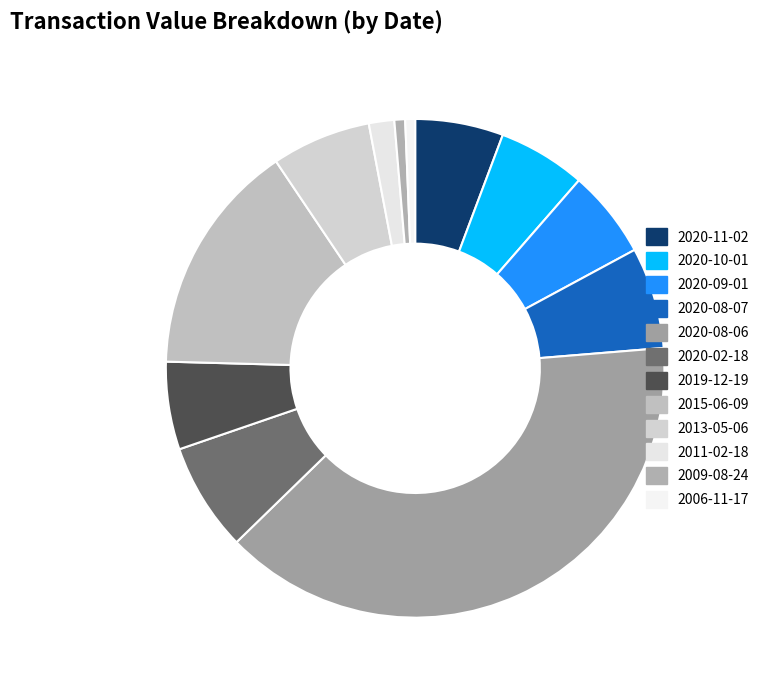

What is the smallest slice in the pie chart?

2006-11-17